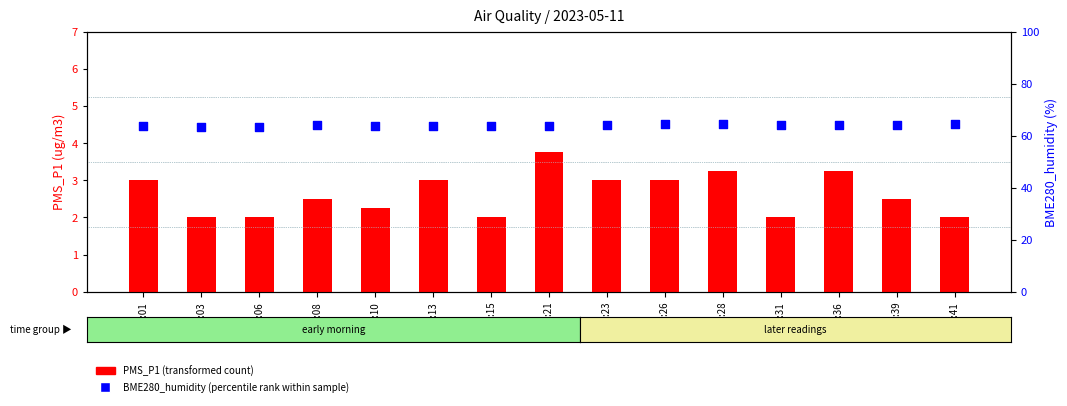

What are all the series names shown in the legend?

PMS_P1 (transformed count), BME280_humidity (percentile rank within sample)